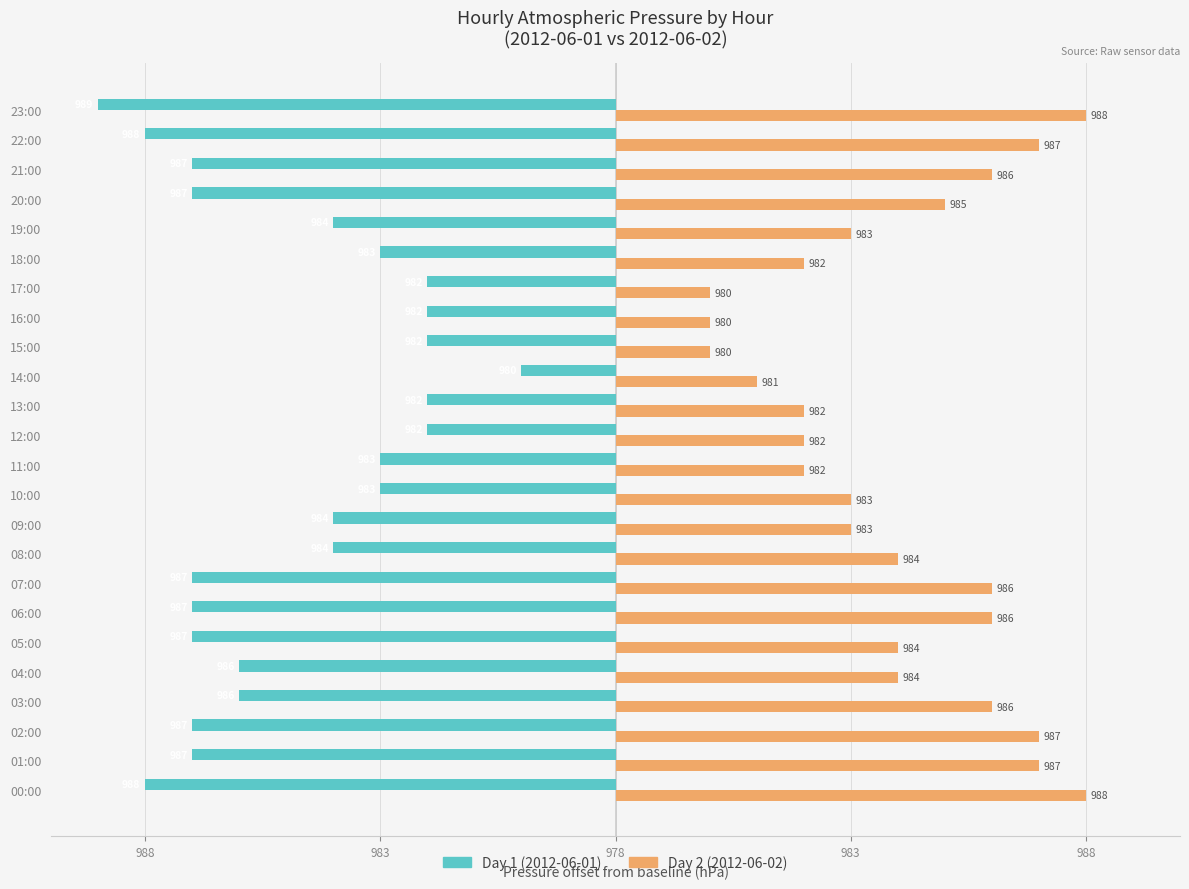

What is the label of the 20th bar from the right?

04:00